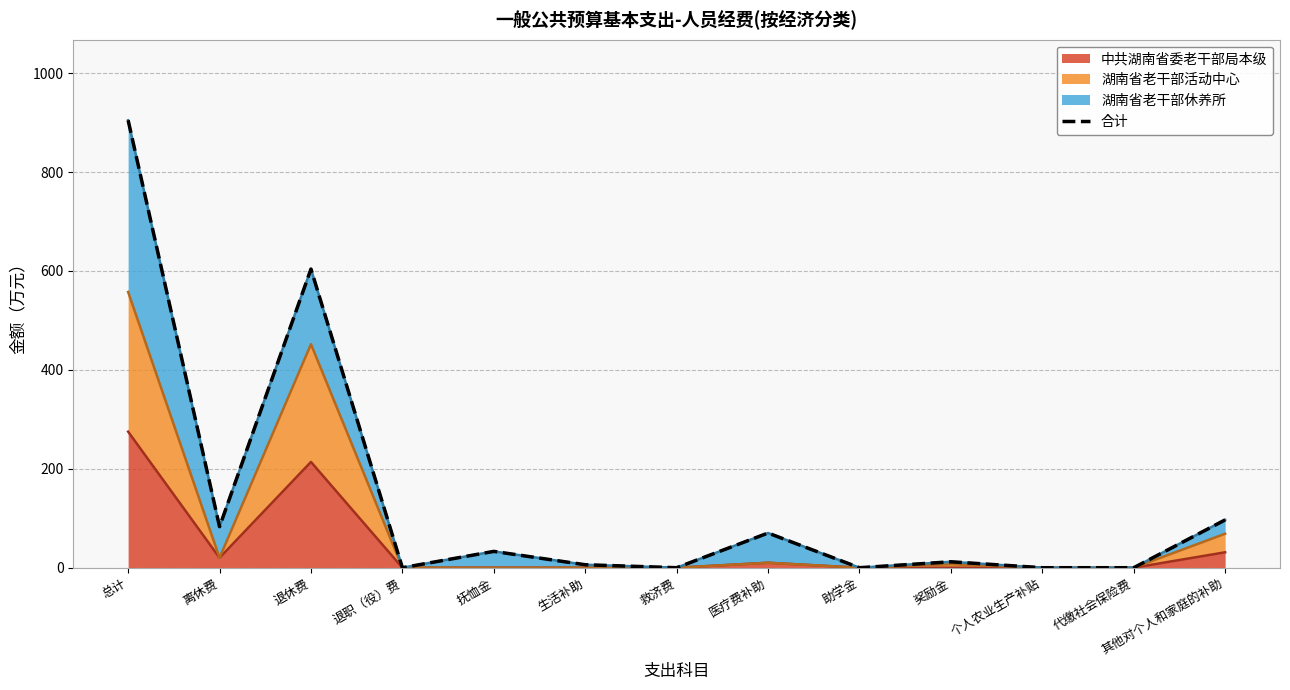

Rank the categories by value from lowest to highest.

退职（役）费, 救济费, 助学金, 个人农业生产补贴, 代缴社会保险费, 生活补助, 奖励金, 抚恤金, 医疗费补助, 离休费, 其他对个人和家庭的补助, 退休费, 总计